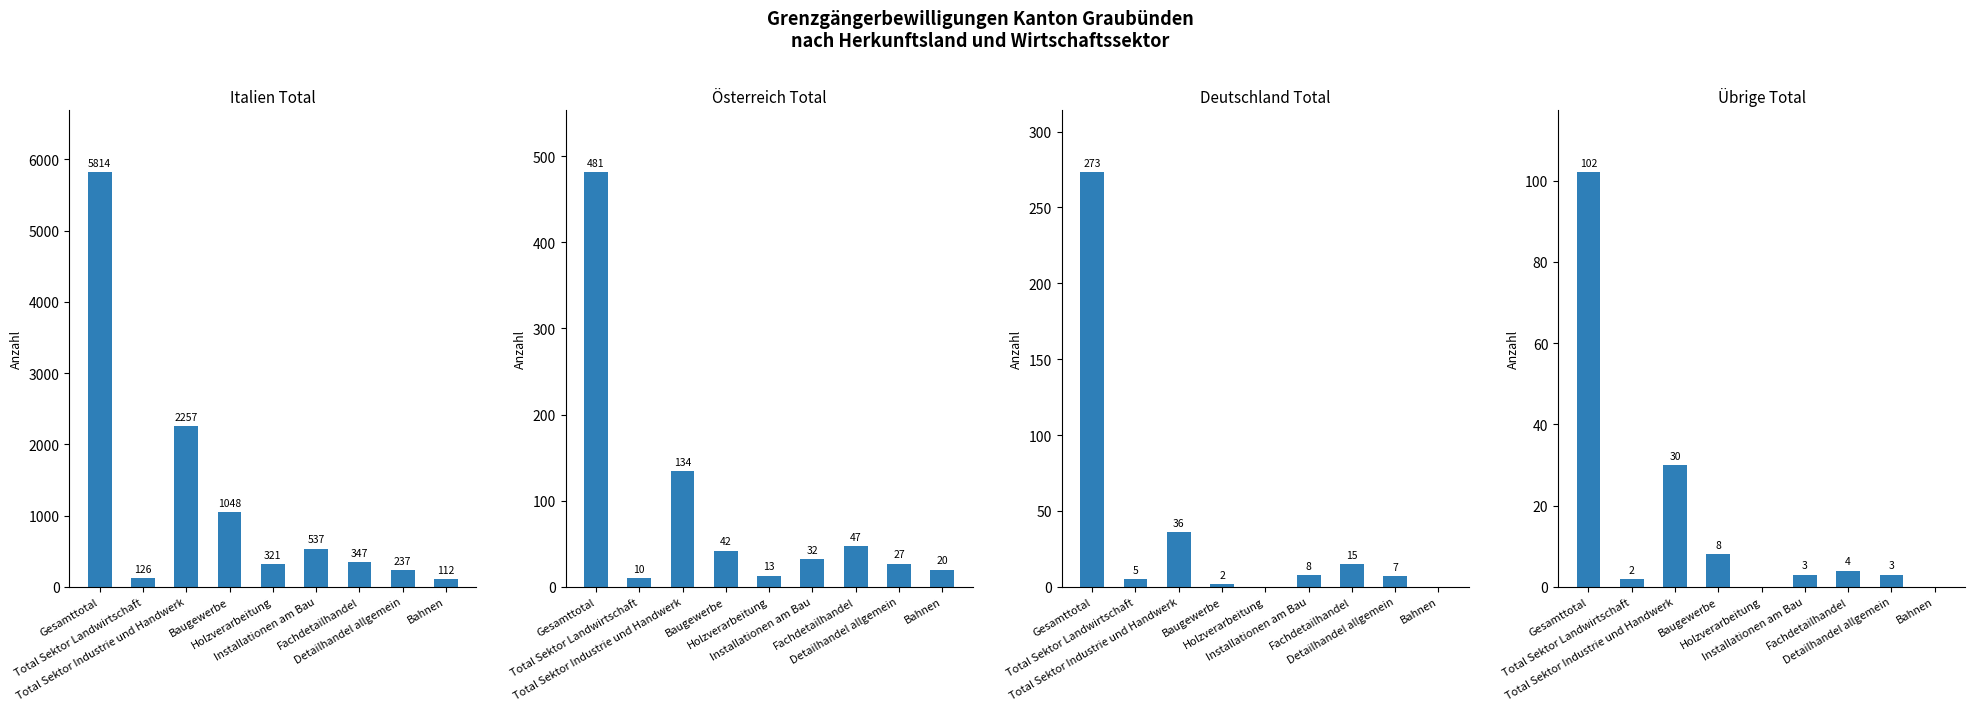

Read the Deutschland Total value at Gesamttotal.

273